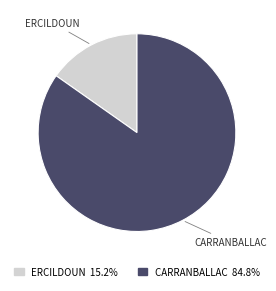

Combined, do ERCILDOUN and CARRANBALLAC account for over 50%?

Yes